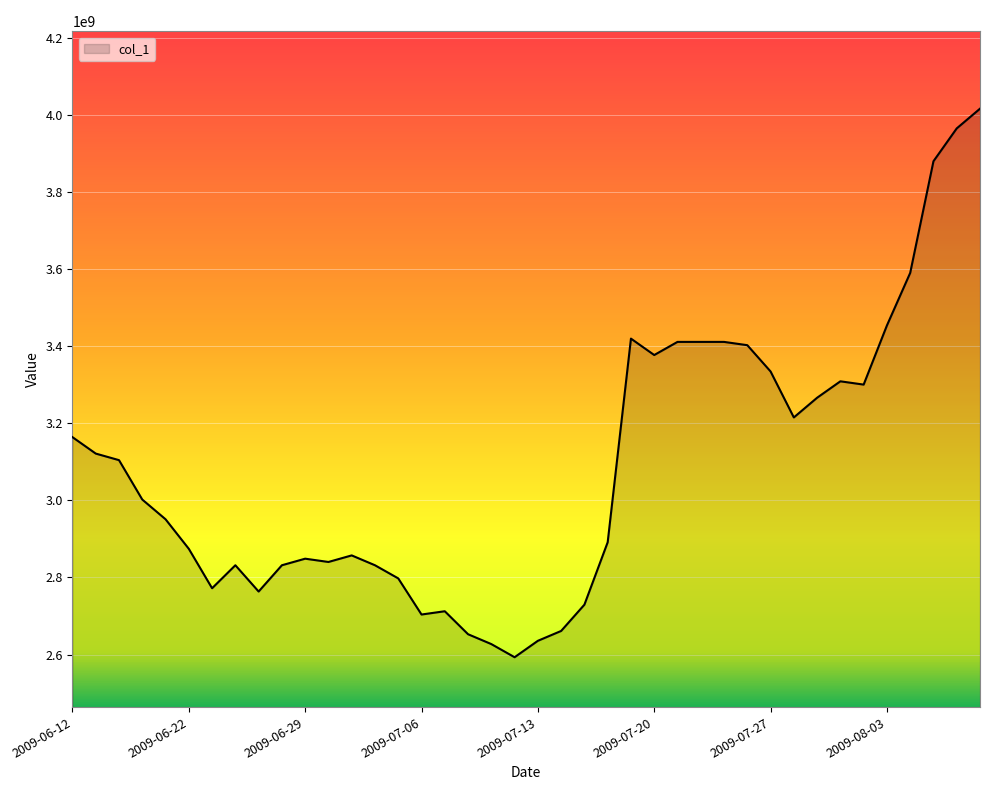

True or false: the data has more than 0 interior local peaks.

True